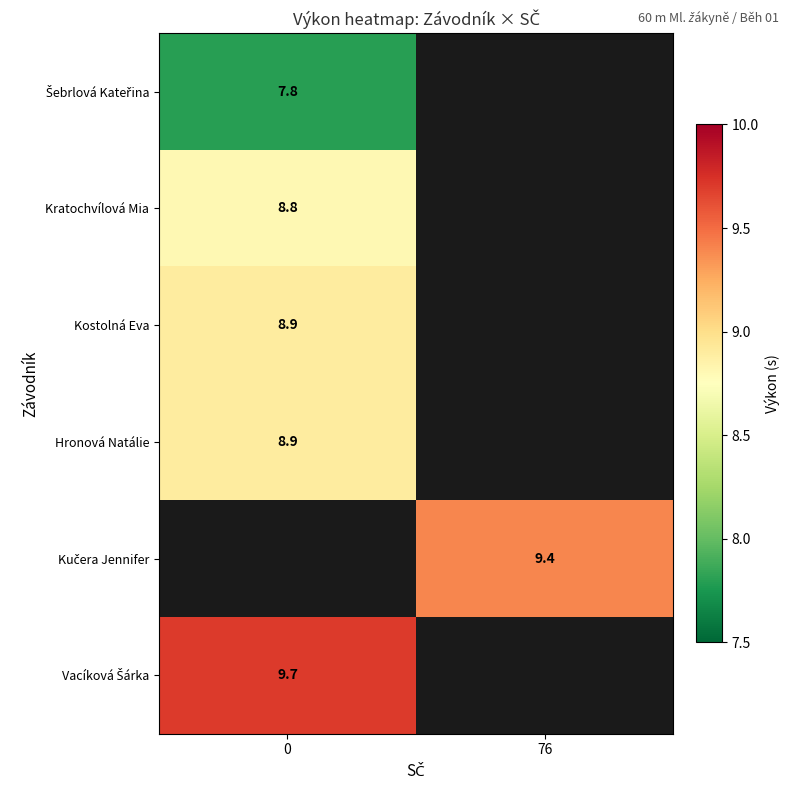

The Kostolná Eva series shows 2.1 at 0. True or false?

False